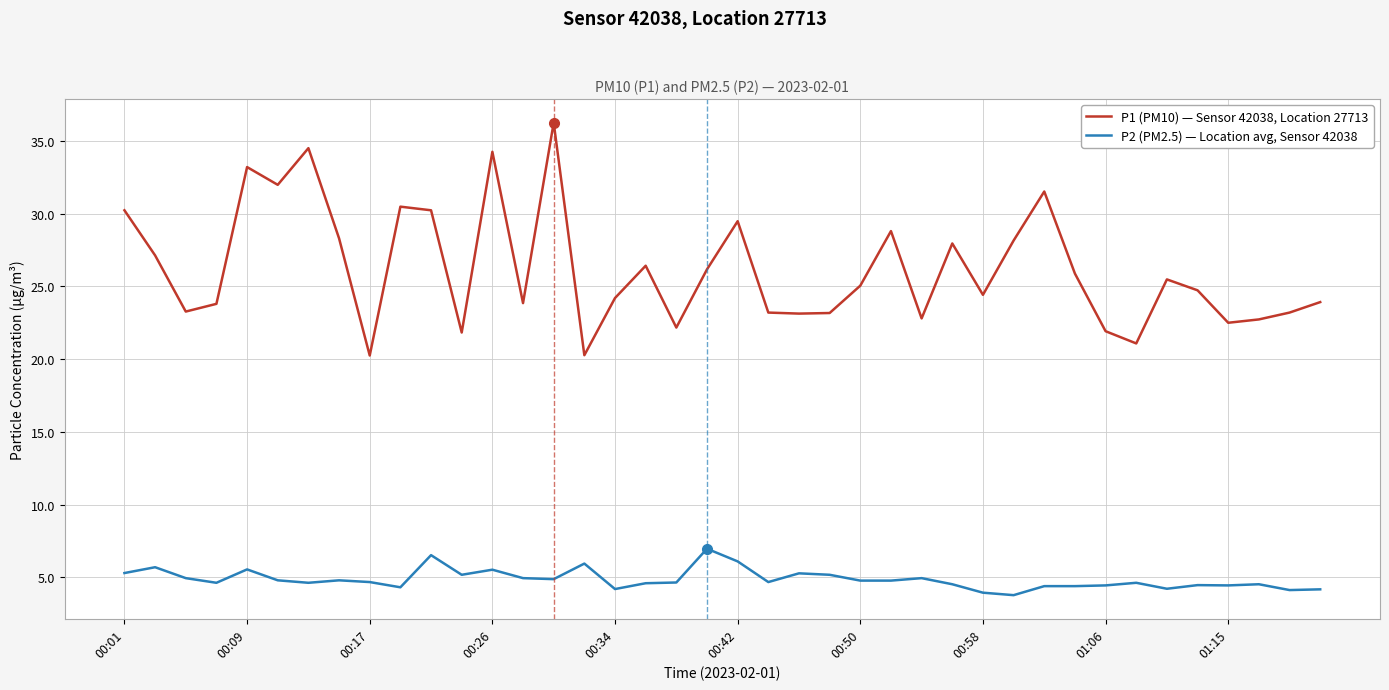

List the series in order of their peak value, lowest first.

P2 (PM2.5) — Location avg, Sensor 42038, P1 (PM10) — Sensor 42038, Location 27713